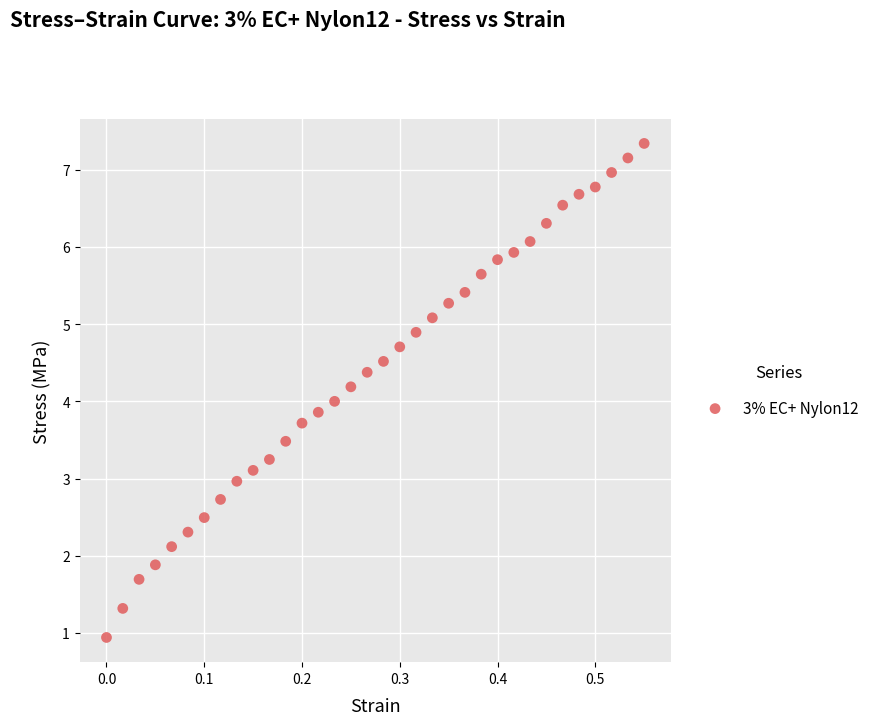

What is the range of X values (max minus min)?

0.6